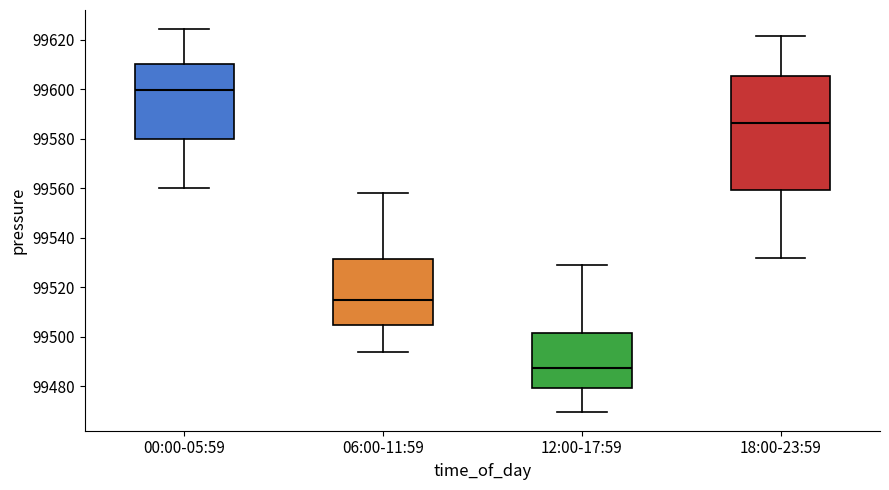

Where does the upper whisker of the box for 00:00-05:59 end on the y-axis? The values are not printed on the chart, so give them approximately, as read against the axis.

99624